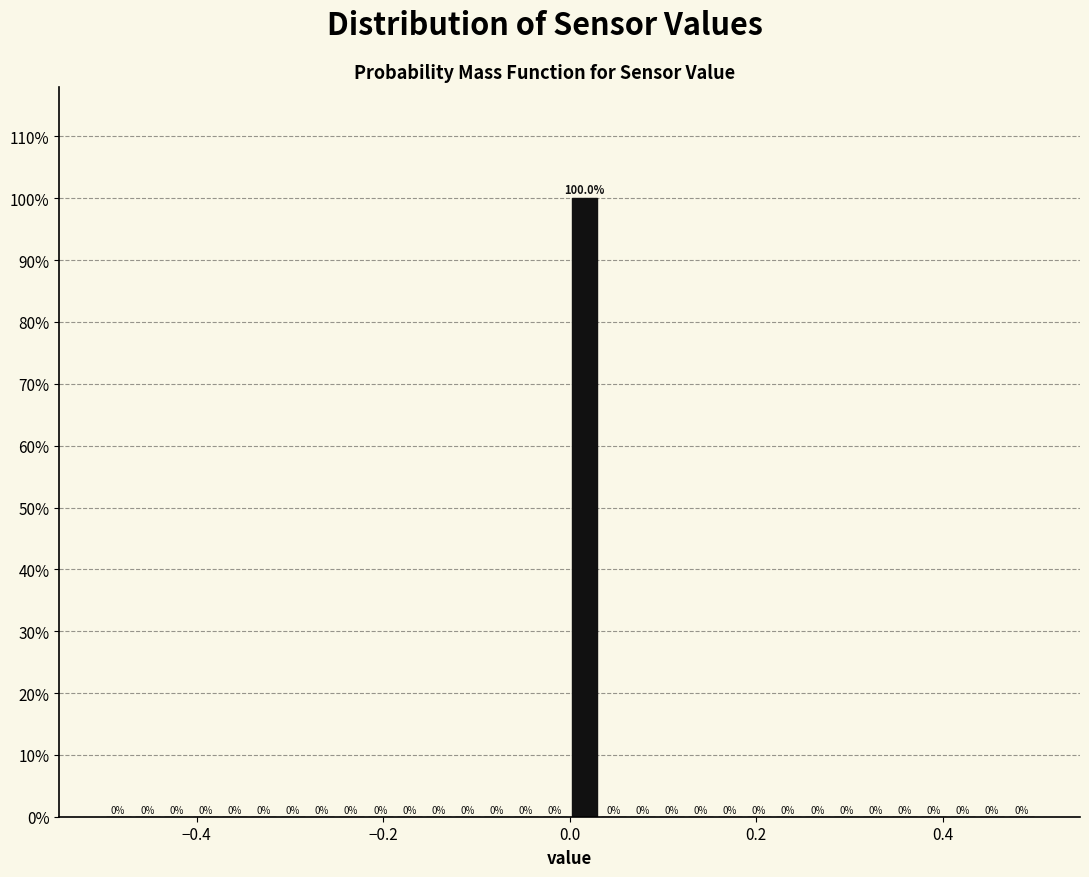

Around what value on the x-axis is the tallest bar? Give the approximate position of its centre, as read against the axis.

0.02